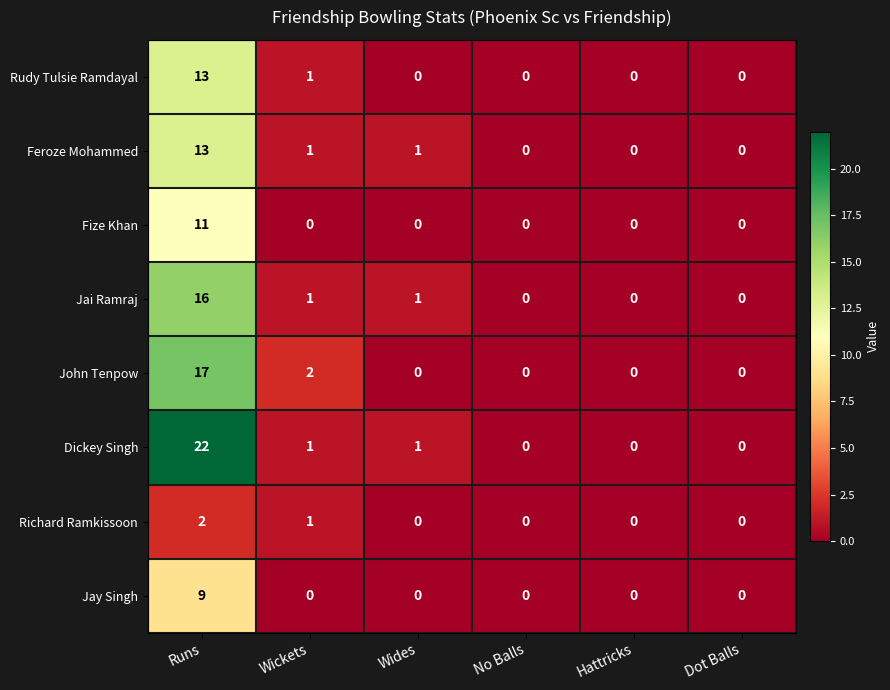

What is the maximum value shown in the chart?

22